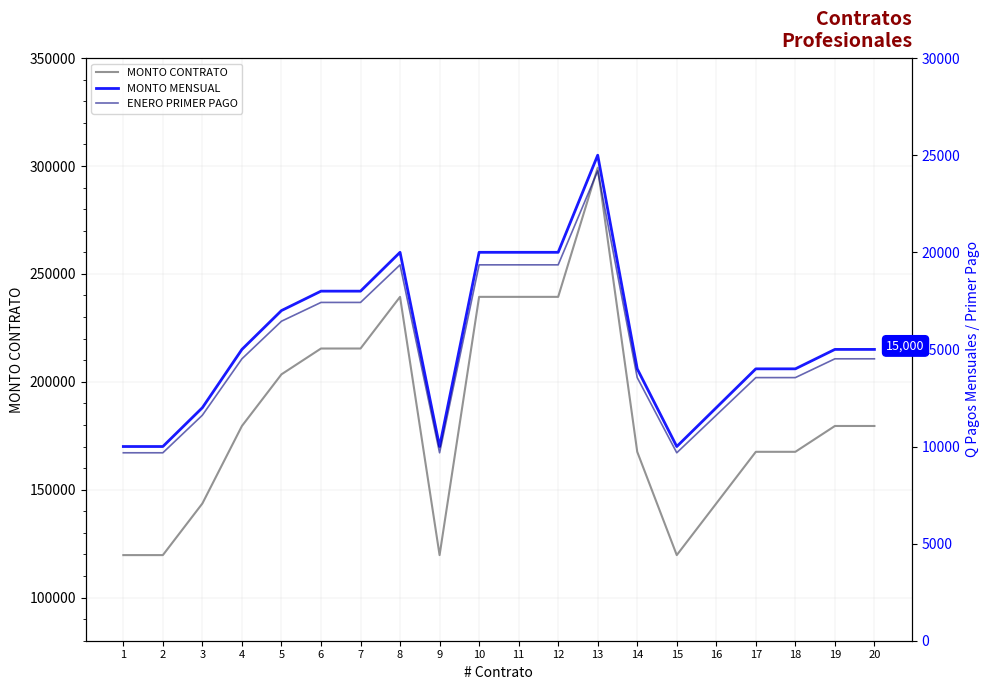

What is the approximate value of MONTO MENSUAL at 5?

17000.0